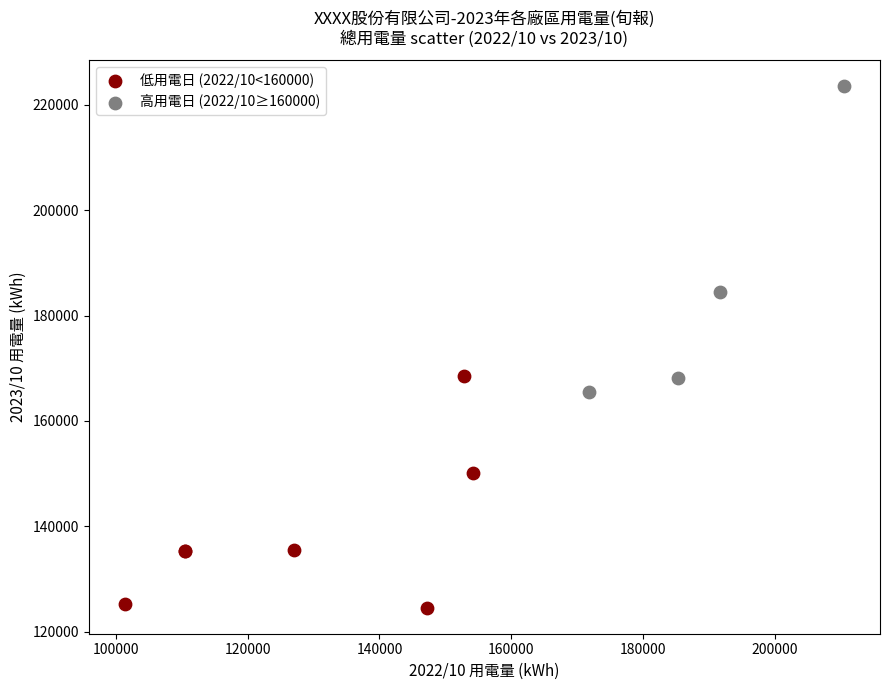

What are all the series names shown in the legend?

低用電日 (2022/10<160000), 高用電日 (2022/10≥160000)